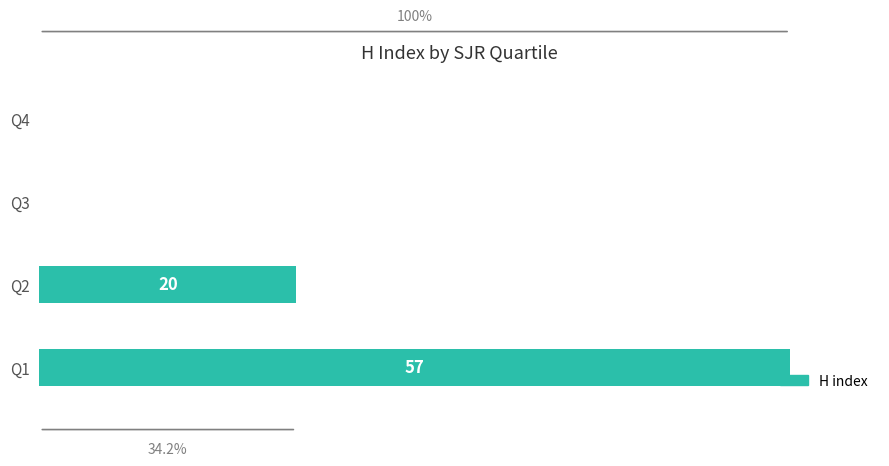

What is the greatest value displayed?

57.0